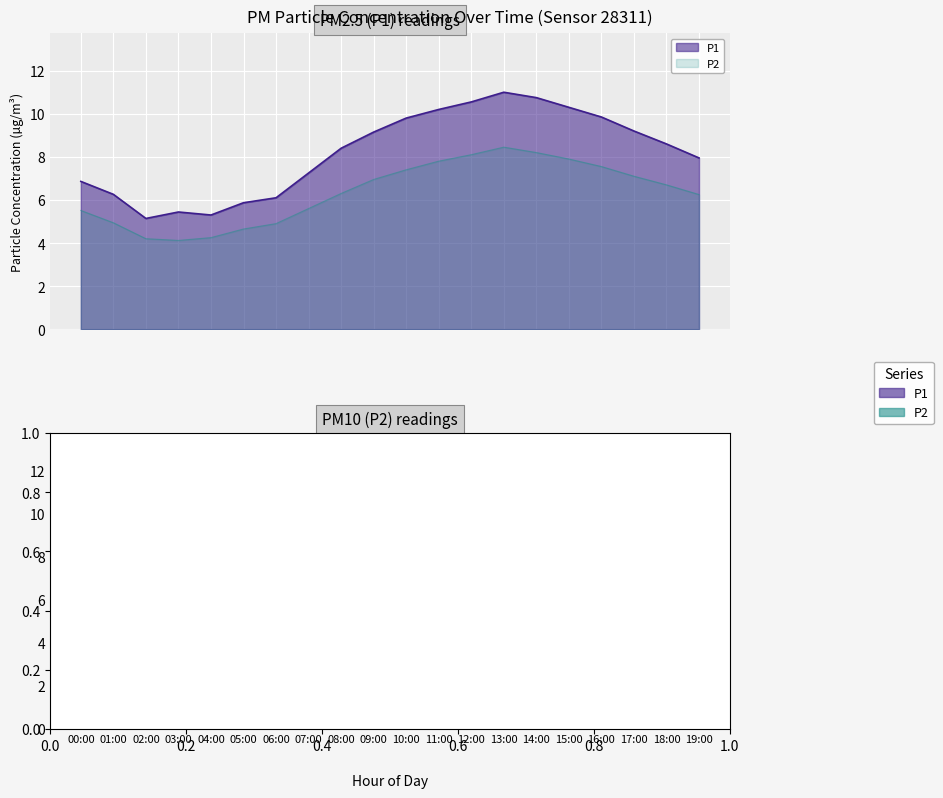

What is the difference between the P2 values at 04:00 and 06:00?

0.7